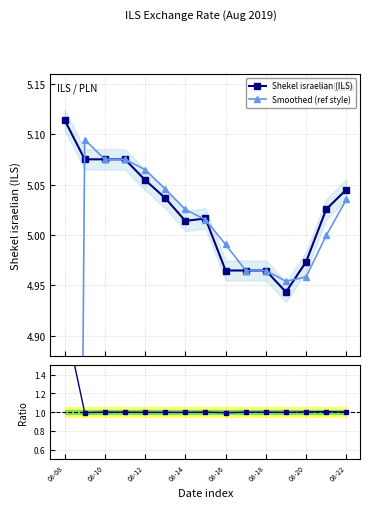

True or false: Shekel israelian (ILS) and Ratio to smooth intersect in this chart.

False